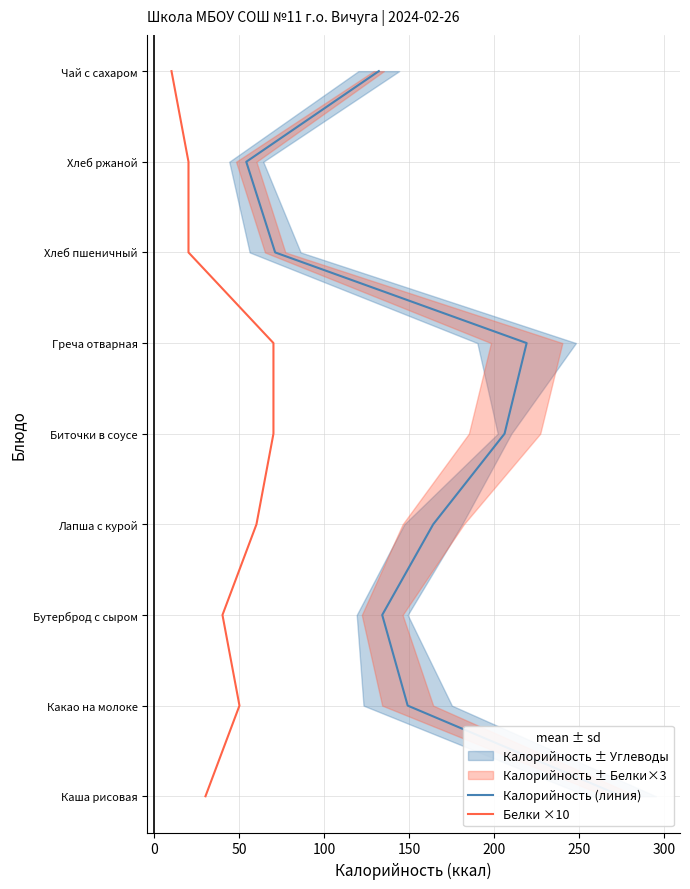

True or false: Калорийность (линия) and Белки ×10 cross at least once.

False